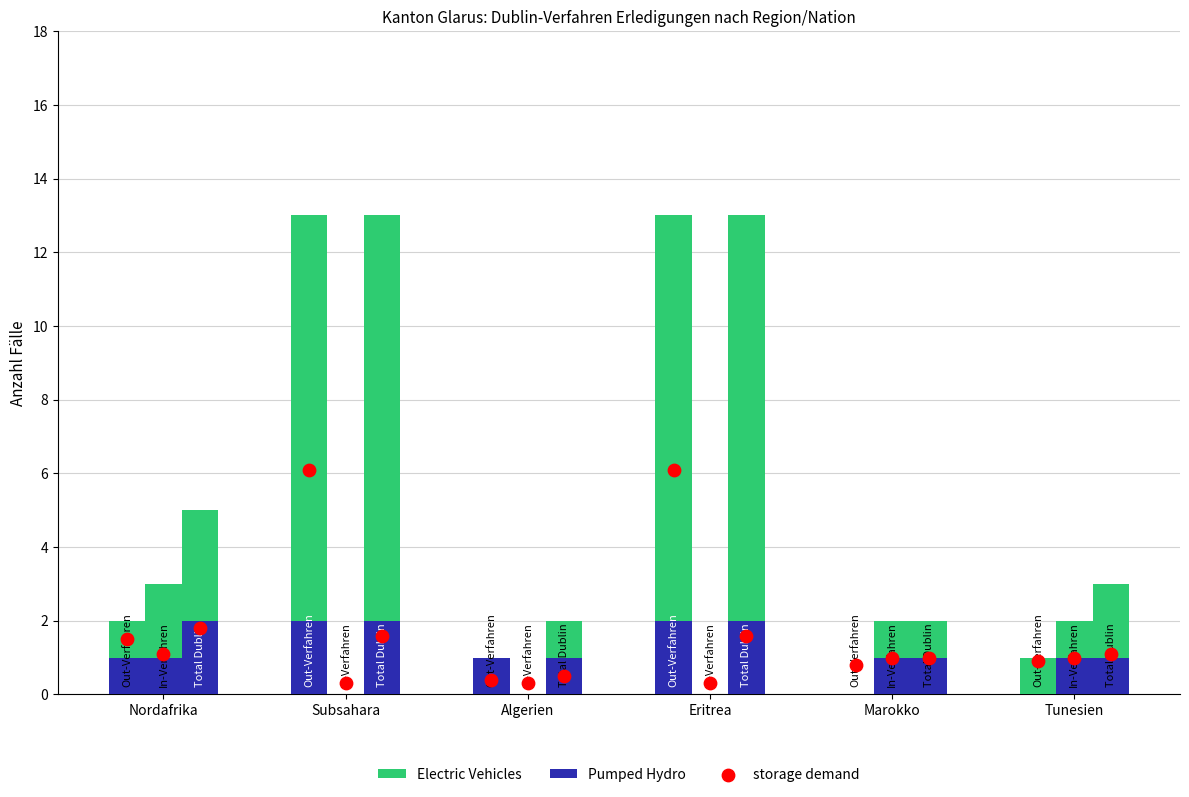

Which series reaches the minimum Y coordinate?

Pumped Hydro